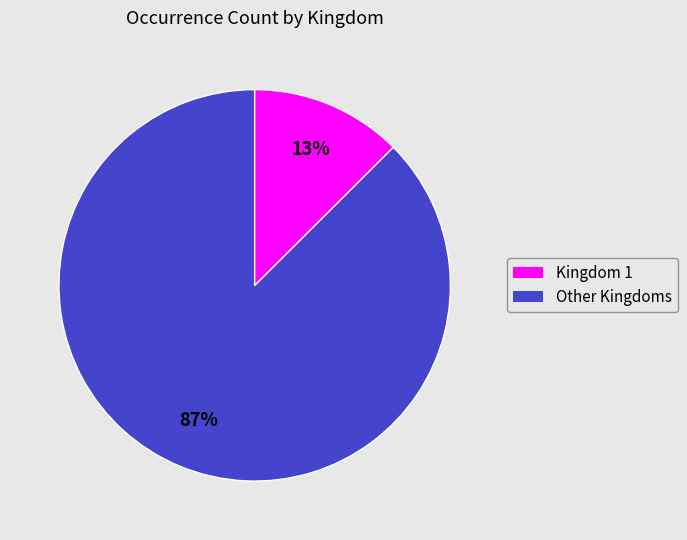

To the nearest percent, what is the average slice percentage?

50%